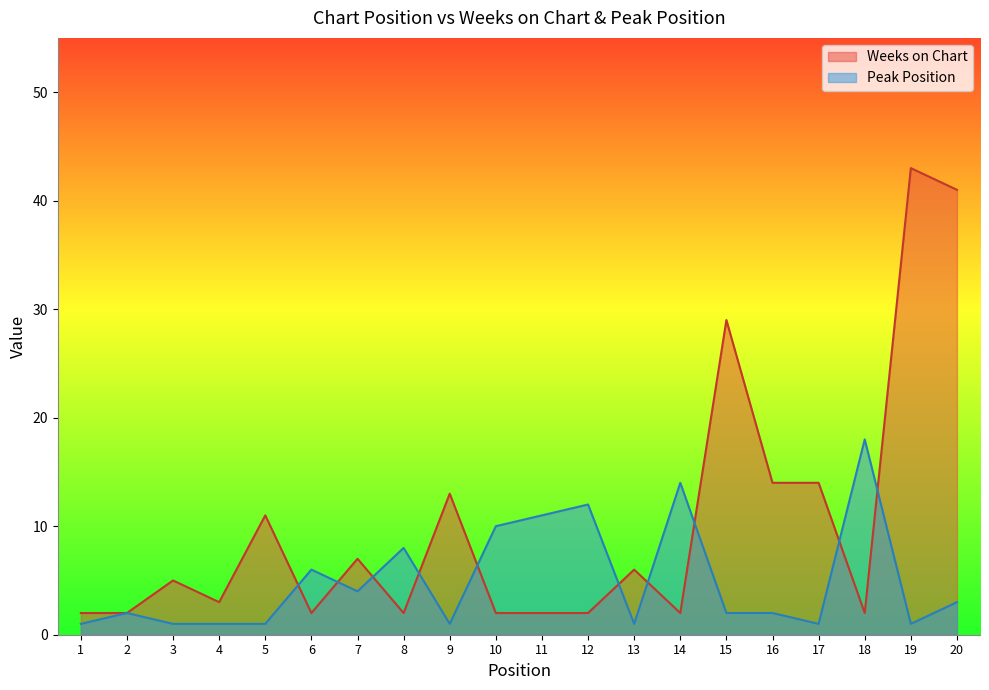

Rank the categories by Weeks on Chart value from highest to lowest.

19, 20, 15, 16, 17, 9, 5, 7, 13, 3, 4, 1, 2, 6, 8, 10, 11, 12, 14, 18